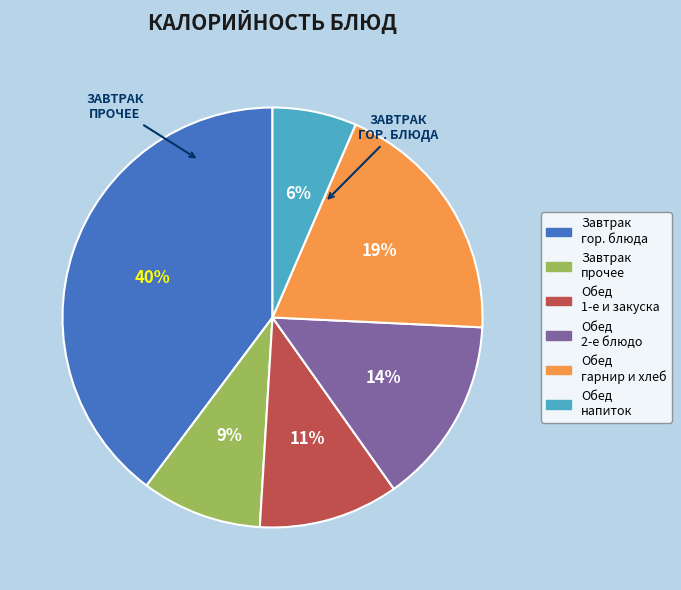

To the nearest percent, what is the average slice percentage?

17%